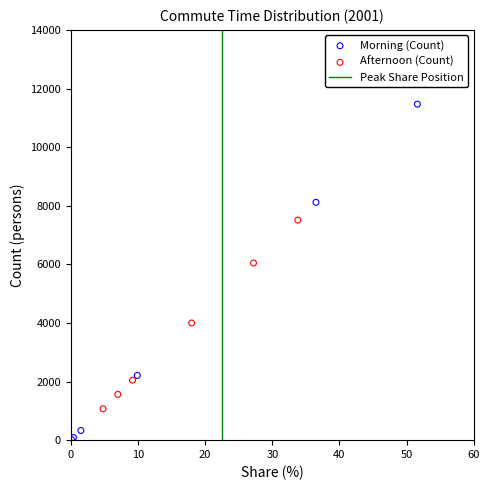

Which series has the widest spread of Y values?

Morning (Count)